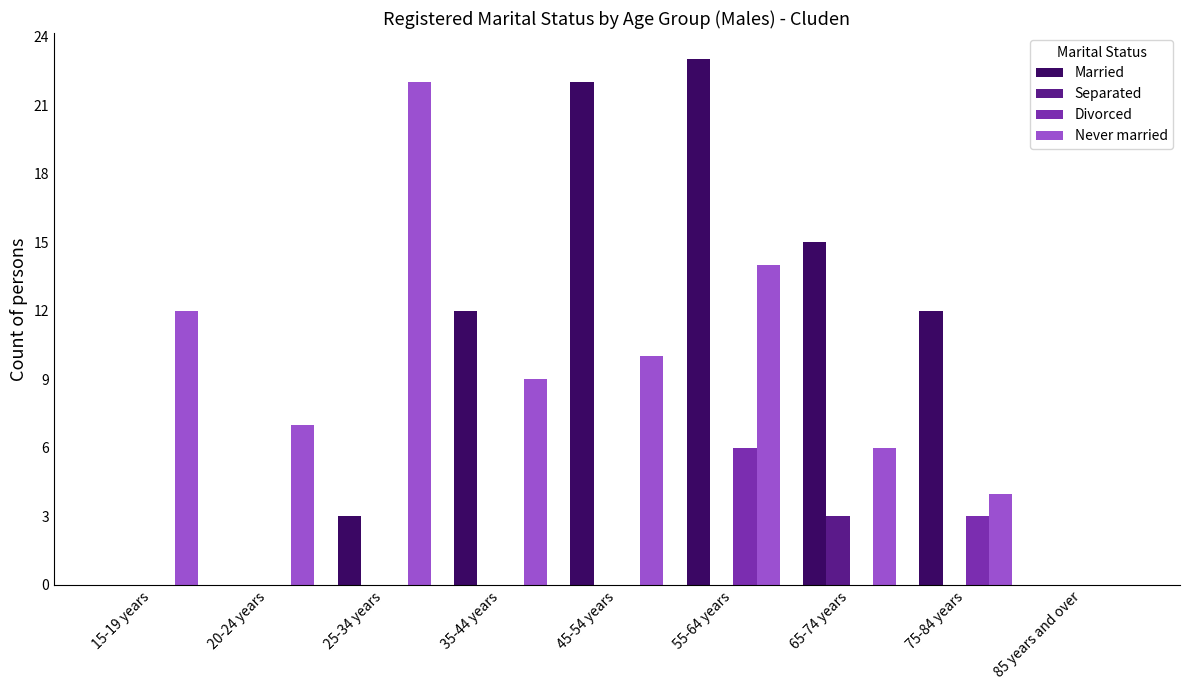

Does the chart contain stacked bars?

No